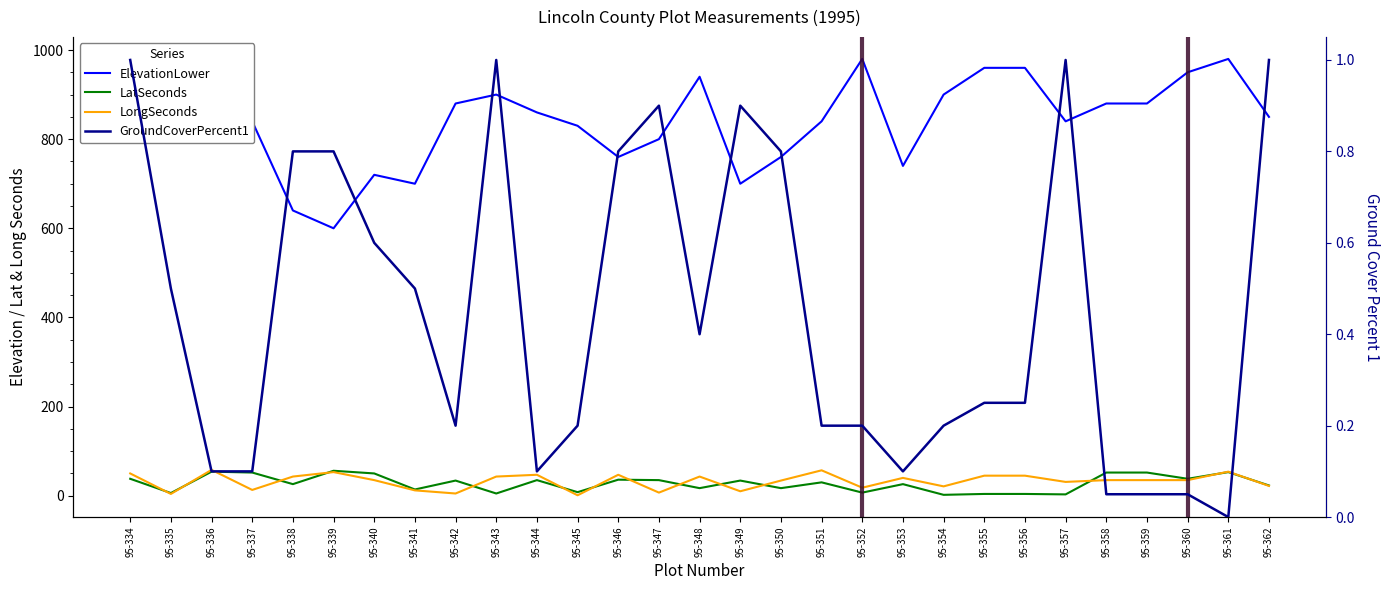

Which series has the largest total across all categories?

ElevationLower